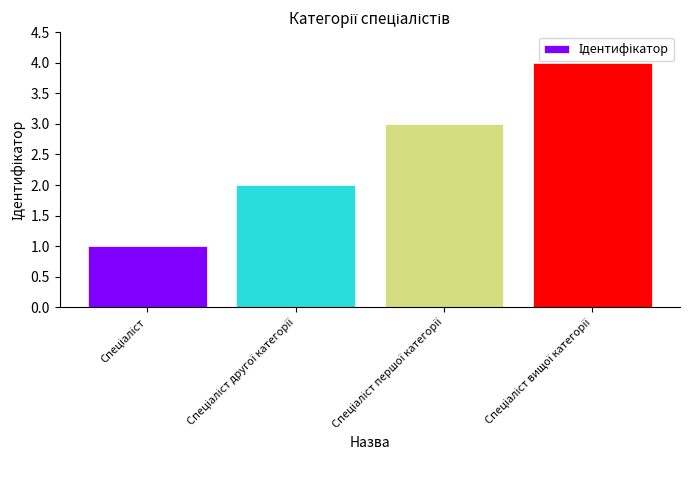

What is the sum of all values?

10